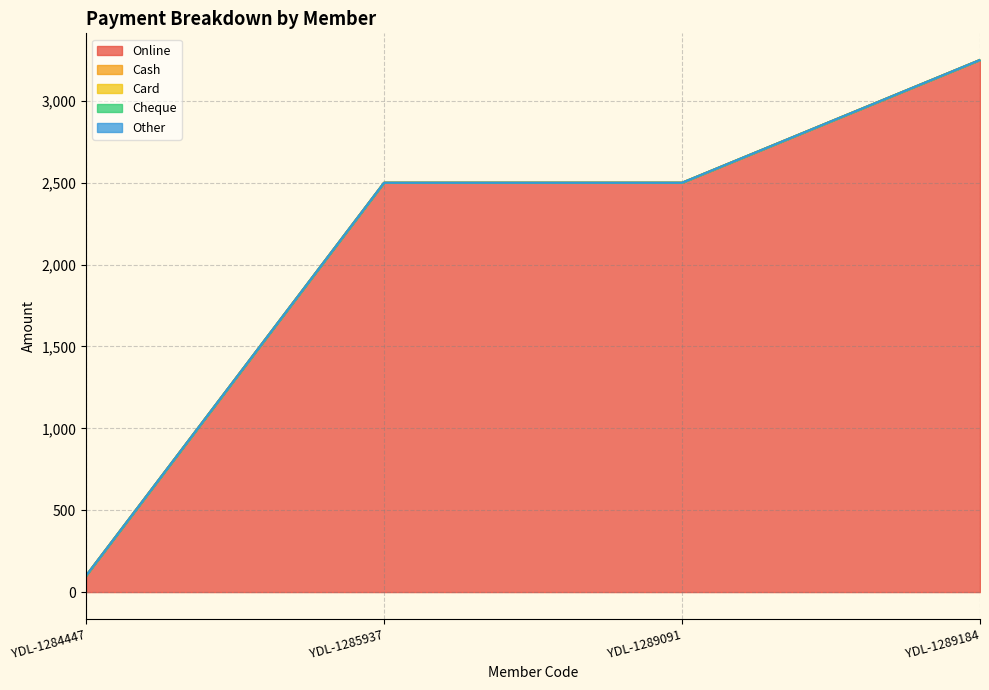

True or false: Cash and Cheque cross at least once.

False